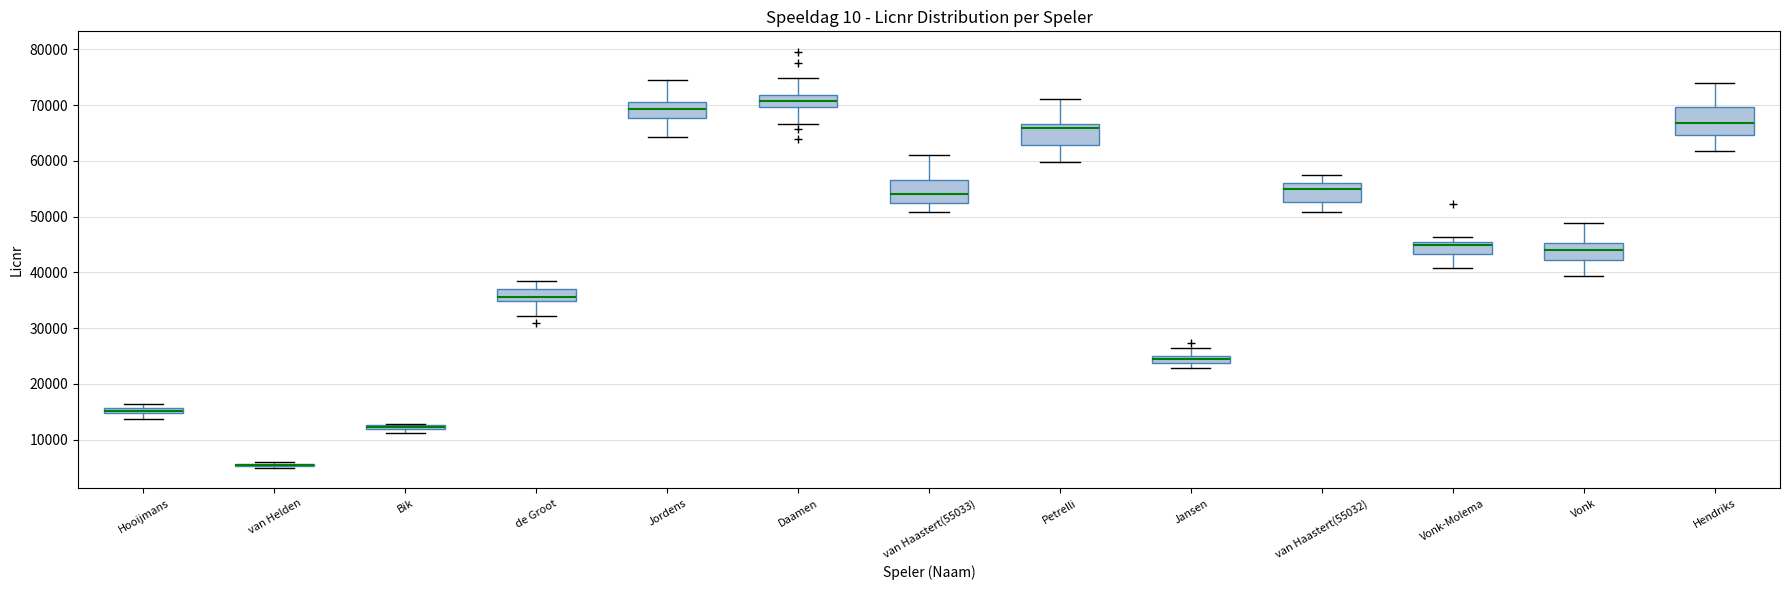

Where is the lower edge of the box for de Groot on the y-axis? The values are not printed on the chart, so give them approximately, as read against the axis.

35000